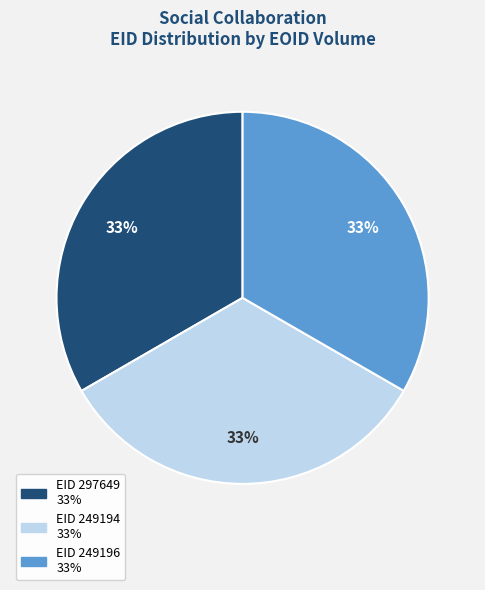

To the nearest percent, what is the average slice percentage?

33%